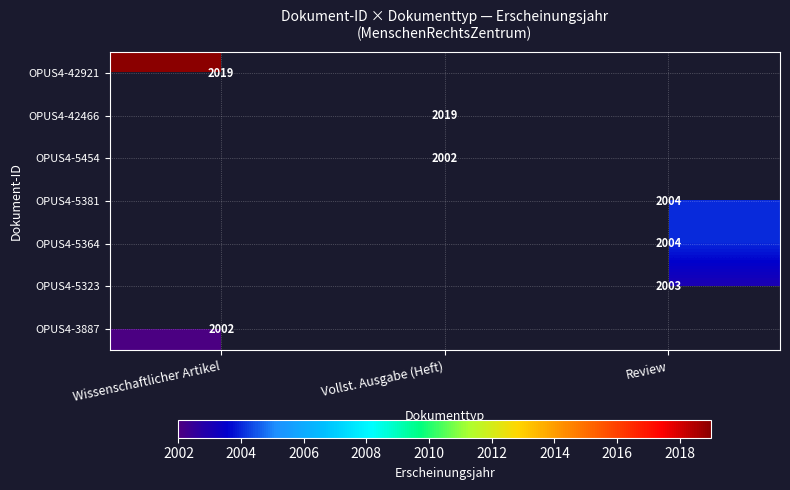

The OPUS4-5454 series shows 2002 at Vollst. Ausgabe (Heft). True or false?

True